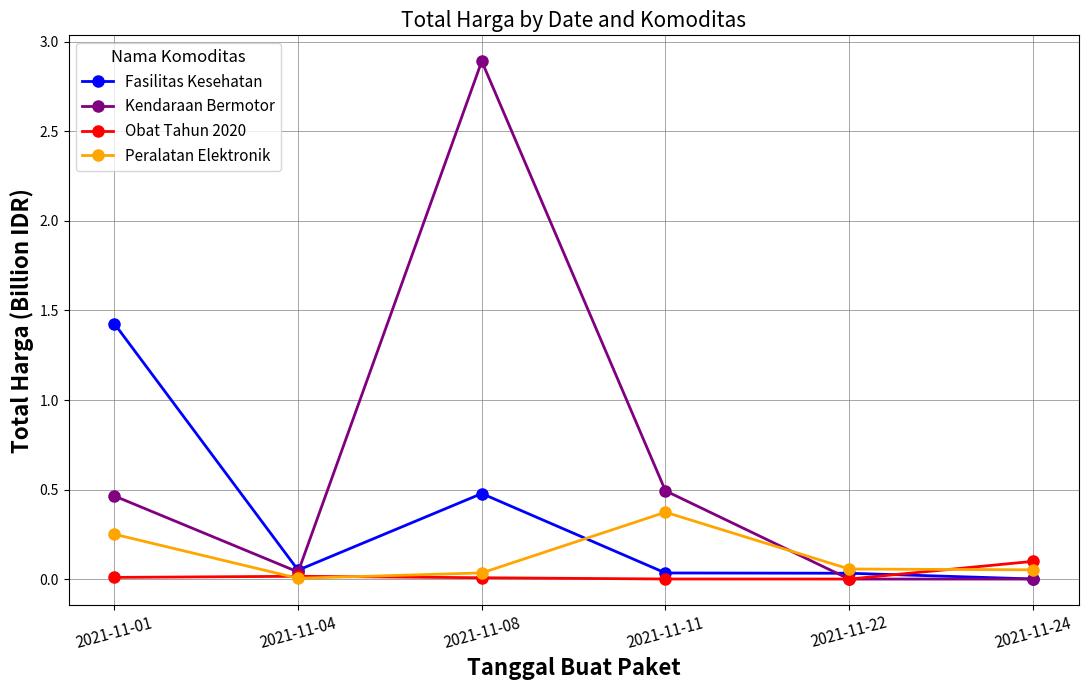

Is this an area chart (filled region under the line)?

No